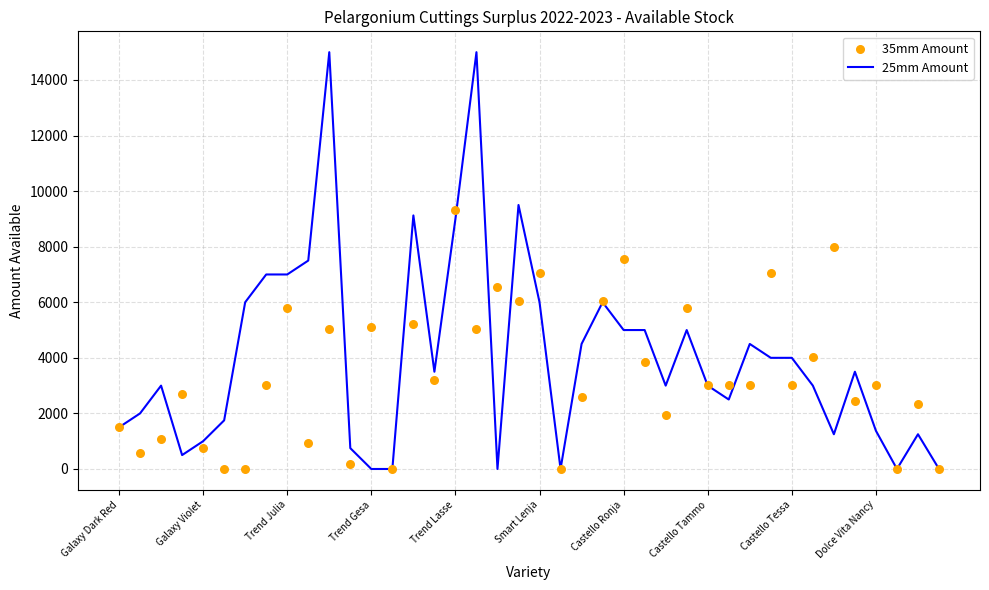

At which category is the sum across all series the highest?

10